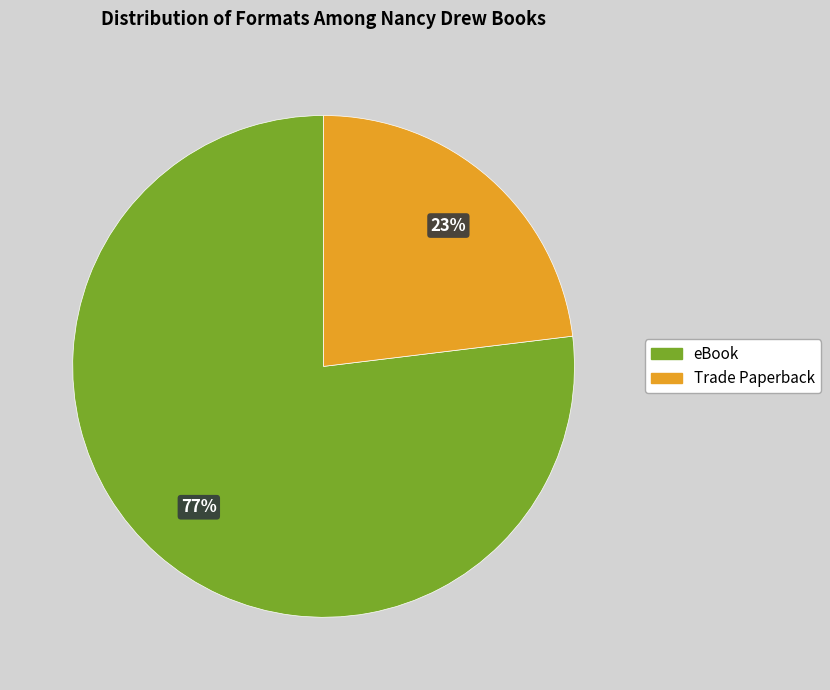

Combined, do eBook and Trade Paperback account for over 50%?

Yes